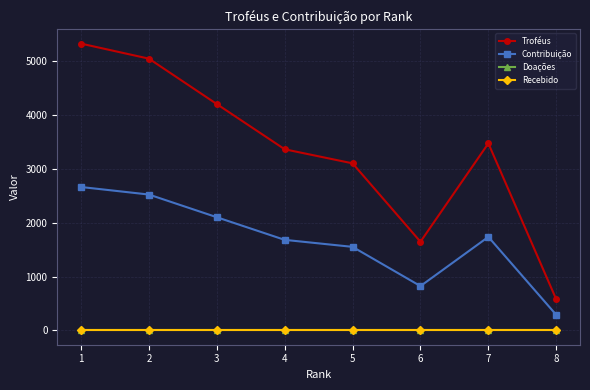

Does the chart have visible grid lines?

Yes